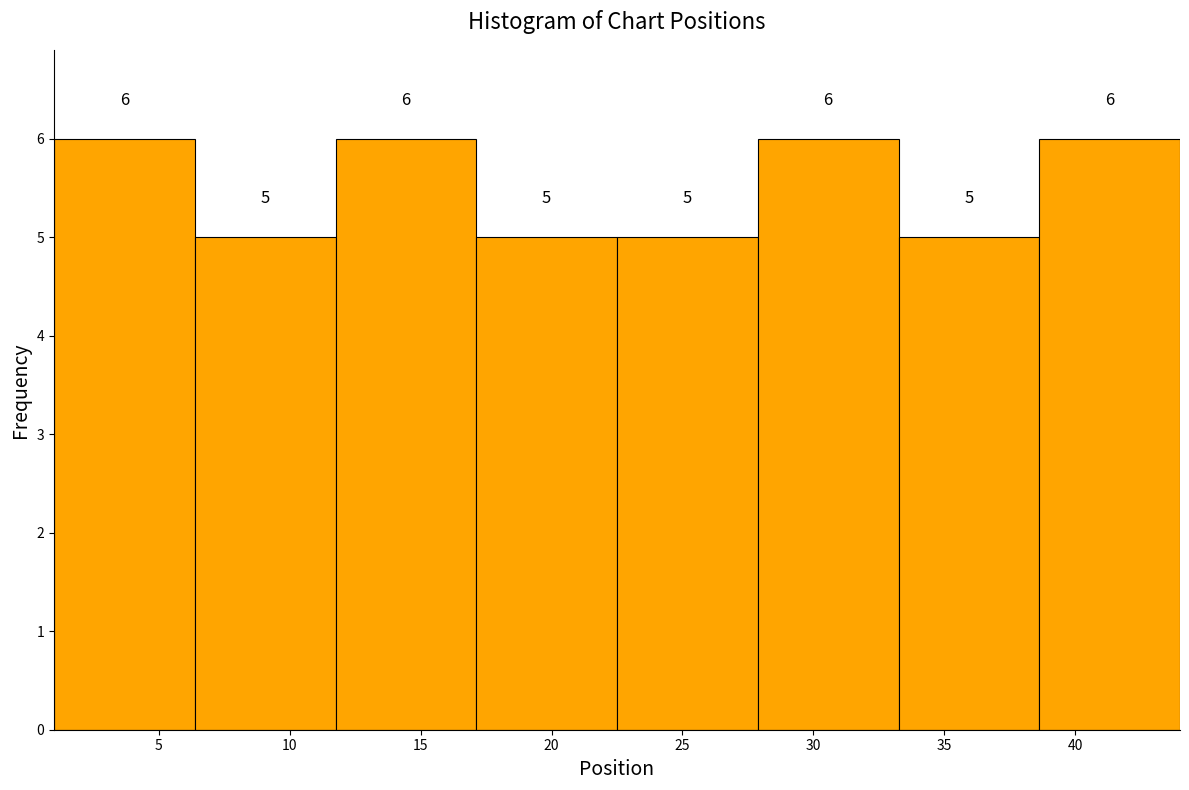

Reading left to right, transcribe this chart: for each bar, give the range it covers on the x-axis and its height. The bar edges are not printed on the chart, so give them approximately, as read against the axis.

1.0 to 6.5: 6
6.5 to 12.0: 5
12.0 to 17.0: 6
17.0 to 22.5: 5
22.5 to 28.0: 5
28.0 to 33.5: 6
33.5 to 38.5: 5
38.5 to 44.0: 6